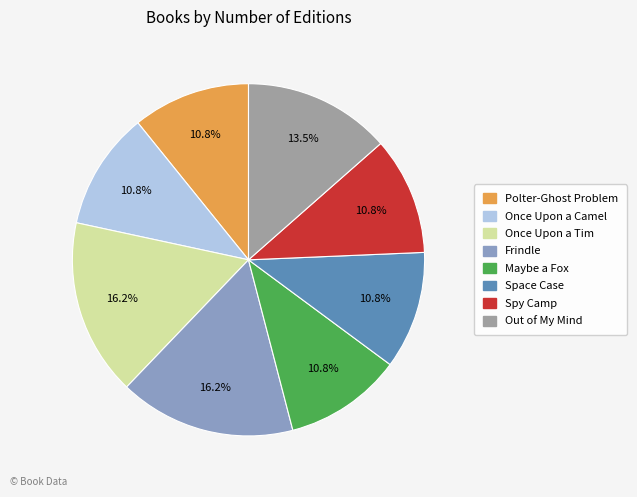

To the nearest percent, what is the difference between the largest and smallest slice percentages?

5%